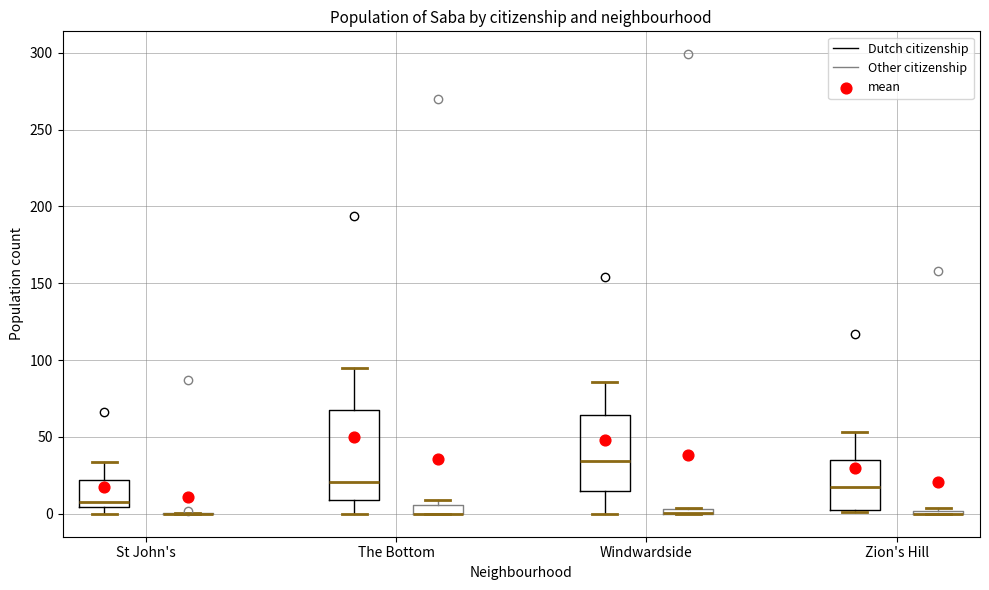

Comparing the boxes themselves (not the whiskers), which one is the tallest?

The Bottom (Dutch citizenship)